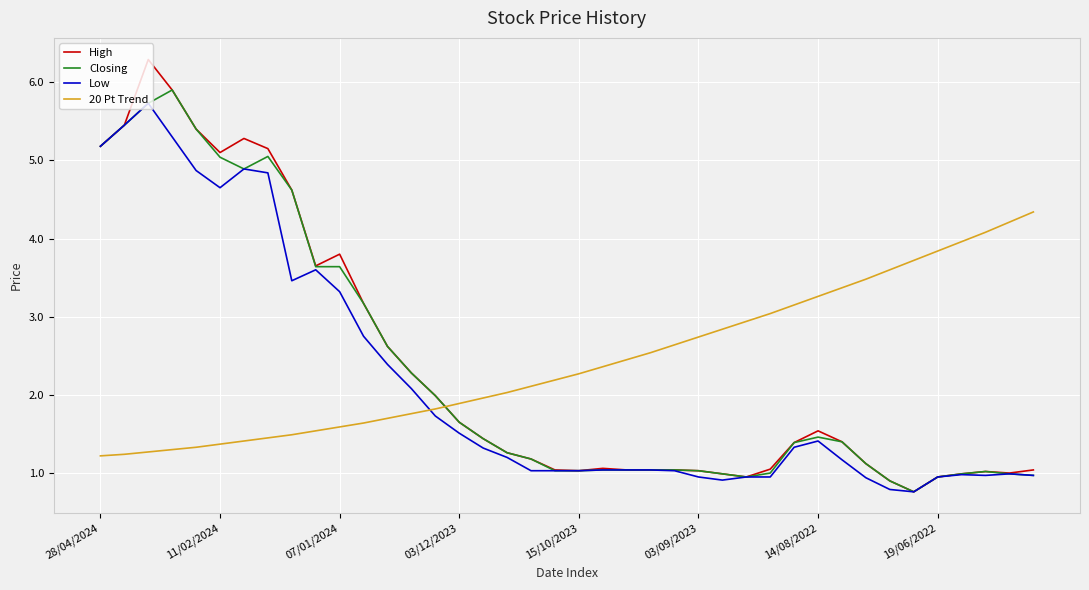

List the series in order of their peak value, lowest first.

20 Pt Trend, Low, Closing, High